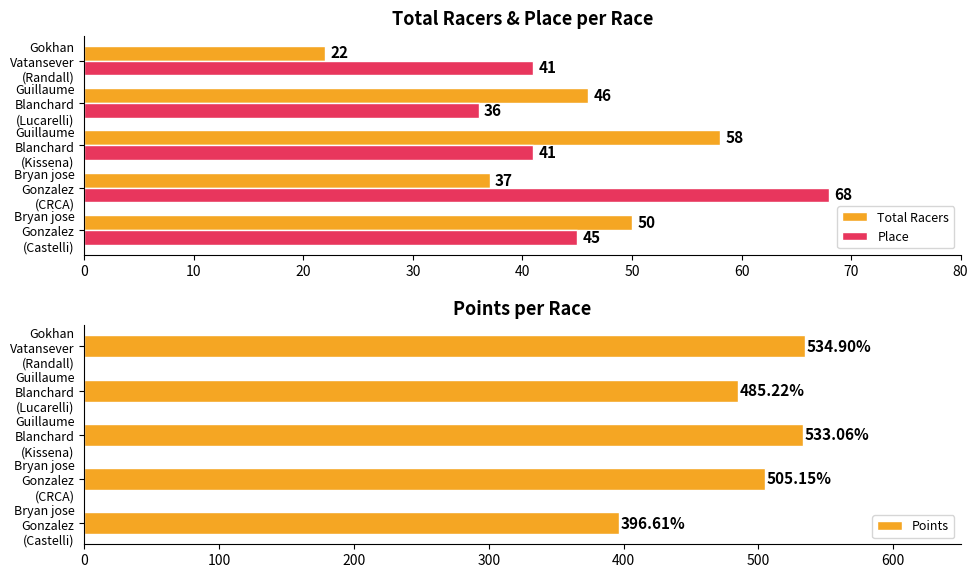

What is the sum of all Total Racers values?

213